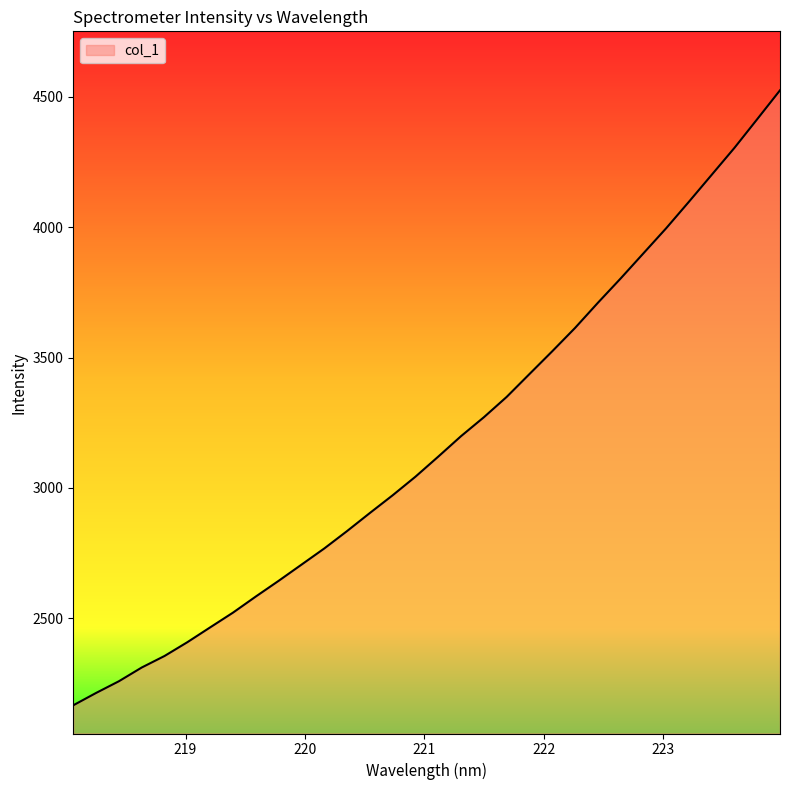

Reading right to left, extract all data points from this chart.

4525.3	4414.6	4304.5	4201.0	4097.5	3995.8	3899.4	3803.0	3709.6	3613.3	3523.9	3436.5	3348.7	3270.7	3198.3	3119.8	3042.7	2971.4	2903.4	2834.0	2767.2	2705.1	2643.1	2582.9	2521.1	2464.6	2407.7	2354.8	2310.5	2257.8	2212.9	2165.5